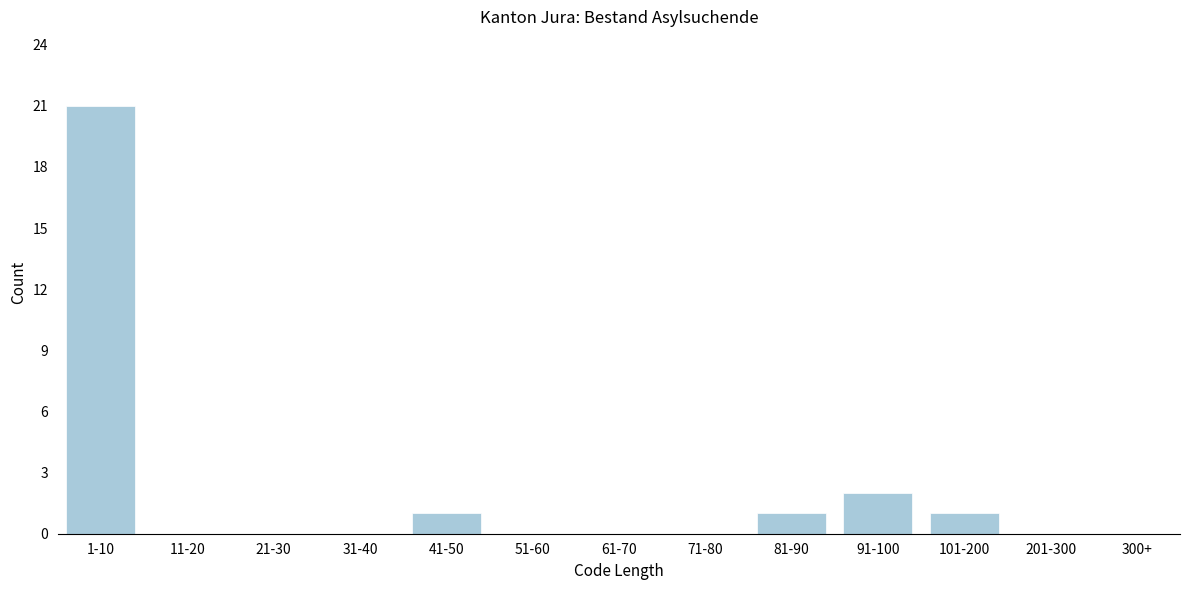

Reading left to right, list all the values displayed in this chart.

1-10=21	11-20=0	21-30=0	31-40=0	41-50=1	51-60=0	61-70=0	71-80=0	81-90=1	91-100=2	101-200=1	201-300=0	300+=0